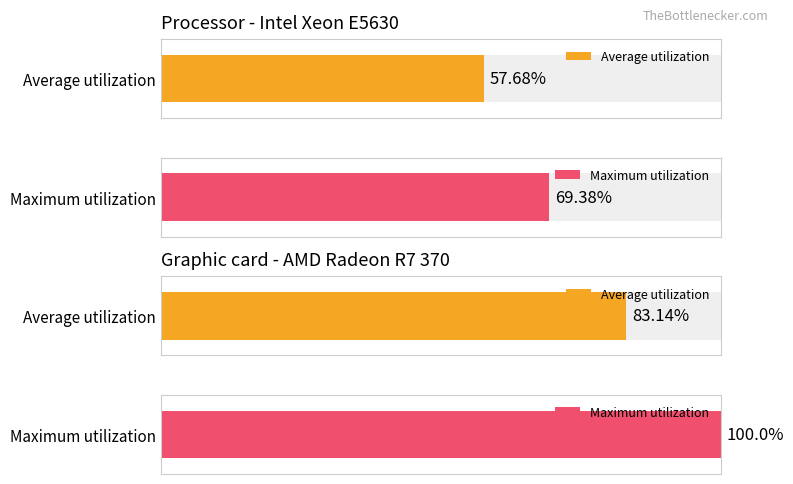

Is the value of Average utilization at 30 greater than the value of Maximum utilization at 36?

No